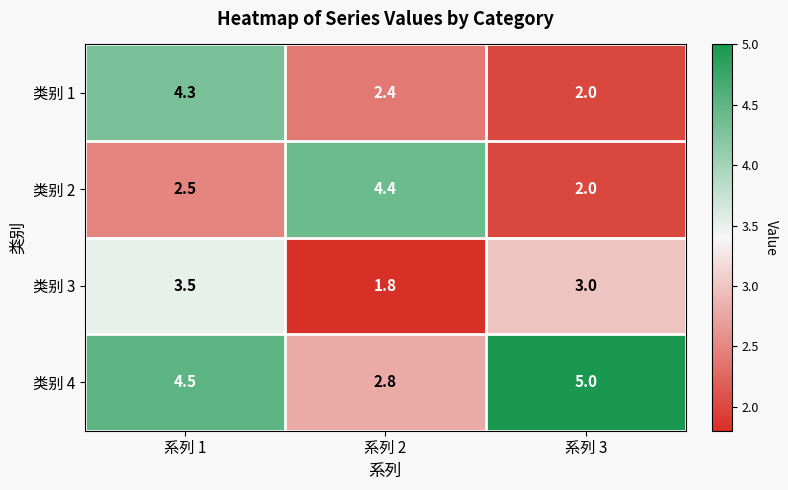

Reading left to right, extract all data points from this chart.

类别 1: 系列 1=4.3	系列 2=2.4	系列 3=2.0
类别 2: 系列 1=2.5	系列 2=4.4	系列 3=2.0
类别 3: 系列 1=3.5	系列 2=1.8	系列 3=3.0
类别 4: 系列 1=4.5	系列 2=2.8	系列 3=5.0